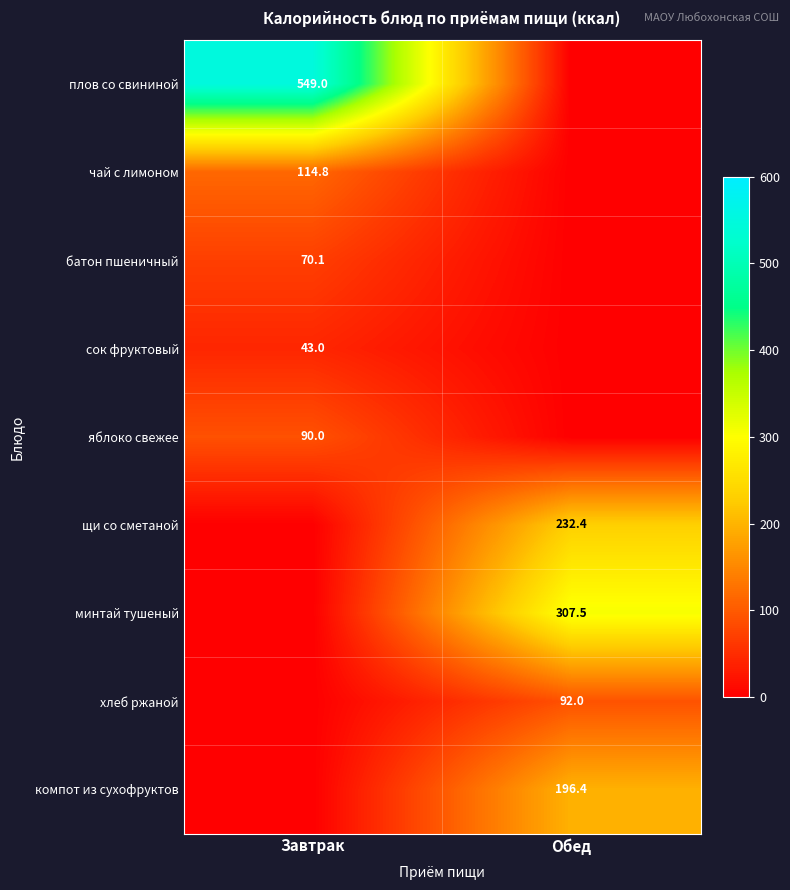

The value of щи со сметаной at Обед is 312.2. True or false?

False